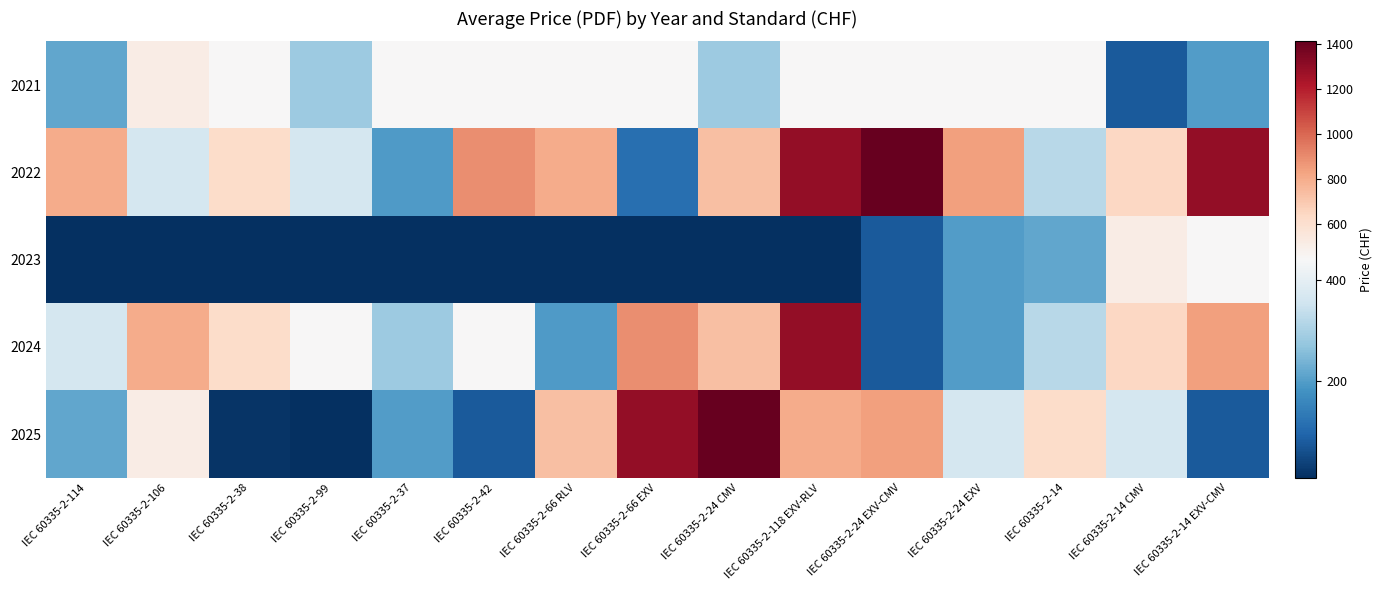

Reading left to right, what are all the values shown in this chart?

2021: IEC 60335-2-114=215	IEC 60335-2-106=515	IEC 60335-2-38=440	IEC 60335-2-99=285	IEC 60335-2-37=440	IEC 60335-2-42=440	IEC 60335-2-66 RLV=440	IEC 60335-2-66 EXV=440	IEC 60335-2-24 CMV=285	IEC 60335-2-118 EXV-RLV=440	IEC 60335-2-24 EXV-CMV=440	IEC 60335-2-24 EXV=440	IEC 60335-2-14=440	IEC 60335-2-14 CMV=80	IEC 60335-2-14 EXV-CMV=200
2022: IEC 60335-2-114=799	IEC 60335-2-106=365	IEC 60335-2-38=621	IEC 60335-2-99=365	IEC 60335-2-37=196	IEC 60335-2-42=895	IEC 60335-2-66 RLV=799	IEC 60335-2-66 EXV=115	IEC 60335-2-24 CMV=730	IEC 60335-2-118 EXV-RLV=1295	IEC 60335-2-24 EXV-CMV=1414	IEC 60335-2-24 EXV=842	IEC 60335-2-14=320	IEC 60335-2-14 CMV=640	IEC 60335-2-14 EXV-CMV=1295
2023: IEC 60335-2-114=10	IEC 60335-2-106=10	IEC 60335-2-38=10	IEC 60335-2-99=10	IEC 60335-2-37=10	IEC 60335-2-42=10	IEC 60335-2-66 RLV=10	IEC 60335-2-66 EXV=10	IEC 60335-2-24 CMV=10	IEC 60335-2-118 EXV-RLV=10	IEC 60335-2-24 EXV-CMV=80	IEC 60335-2-24 EXV=200	IEC 60335-2-14=215	IEC 60335-2-14 CMV=515	IEC 60335-2-14 EXV-CMV=440
2024: IEC 60335-2-114=365	IEC 60335-2-106=799	IEC 60335-2-38=621	IEC 60335-2-99=440	IEC 60335-2-37=285	IEC 60335-2-42=440	IEC 60335-2-66 RLV=196	IEC 60335-2-66 EXV=895	IEC 60335-2-24 CMV=730	IEC 60335-2-118 EXV-RLV=1295	IEC 60335-2-24 EXV-CMV=80	IEC 60335-2-24 EXV=200	IEC 60335-2-14=320	IEC 60335-2-14 CMV=640	IEC 60335-2-14 EXV-CMV=842
2025: IEC 60335-2-114=215	IEC 60335-2-106=515	IEC 60335-2-38=20	IEC 60335-2-99=10	IEC 60335-2-37=200	IEC 60335-2-42=80	IEC 60335-2-66 RLV=730	IEC 60335-2-66 EXV=1295	IEC 60335-2-24 CMV=1414	IEC 60335-2-118 EXV-RLV=799	IEC 60335-2-24 EXV-CMV=842	IEC 60335-2-24 EXV=365	IEC 60335-2-14=621	IEC 60335-2-14 CMV=365	IEC 60335-2-14 EXV-CMV=80